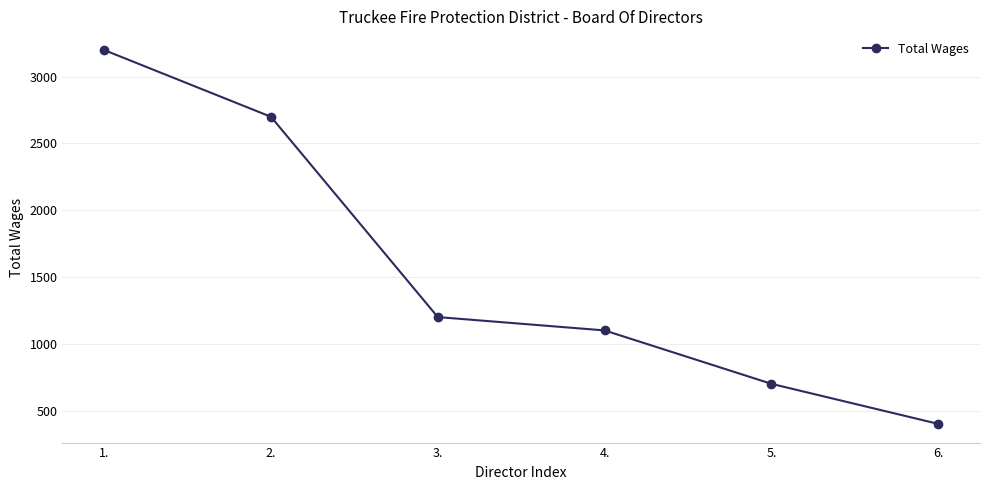

The chart shows a value of 1923 at 1.. True or false?

False